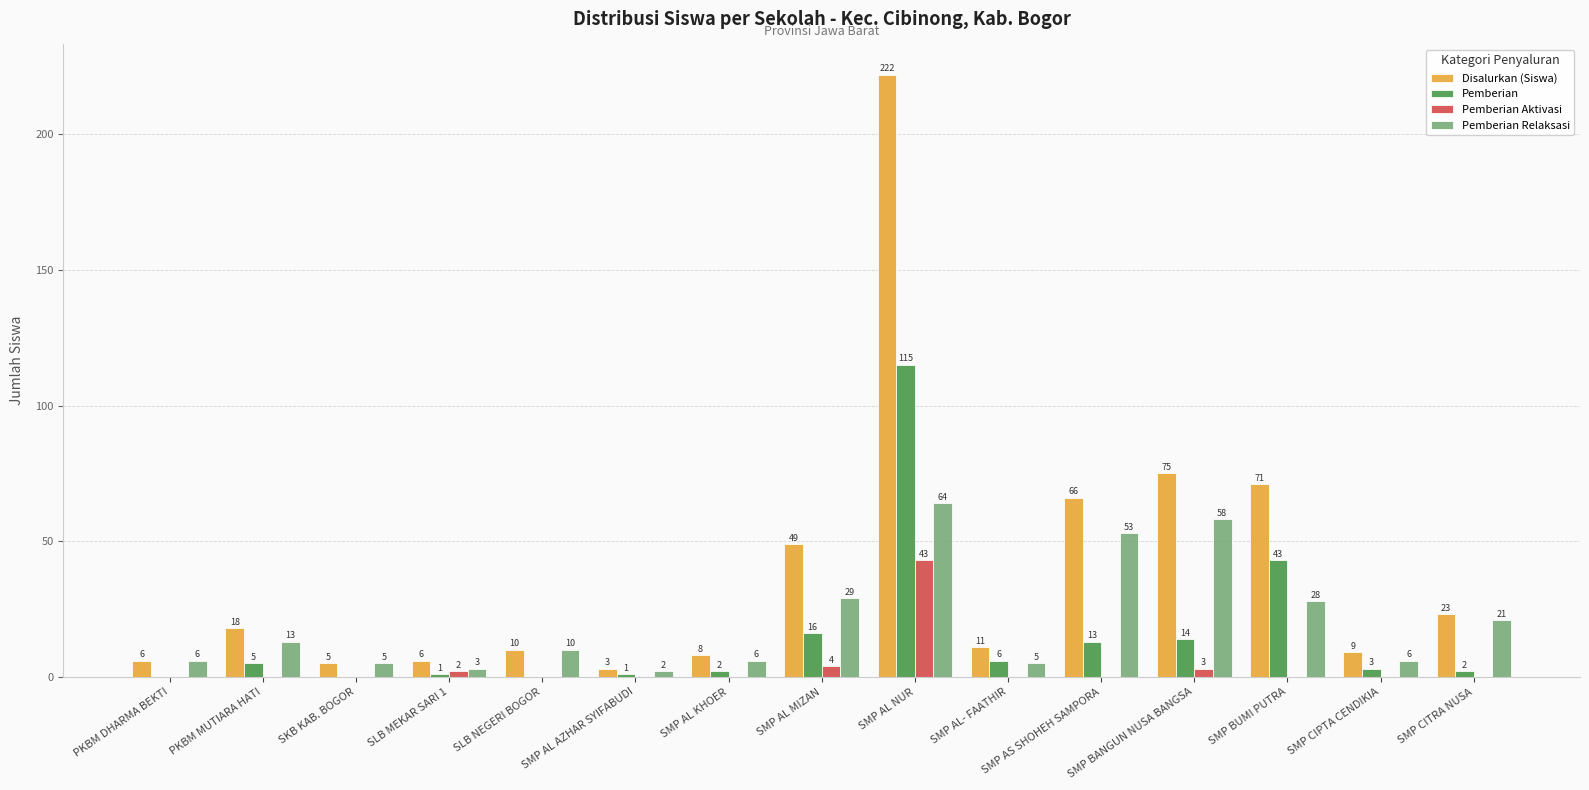

What is the sum of all Disalurkan (Siswa) values?

582